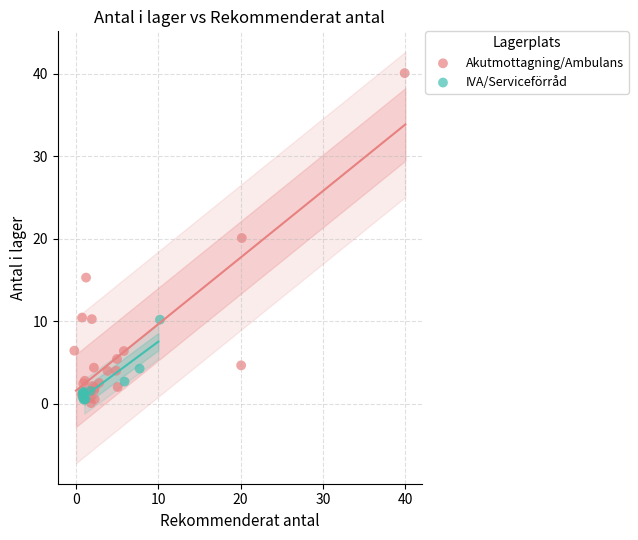

Which series has the largest Y range (max minus min)?

Akutmottagning/Ambulans